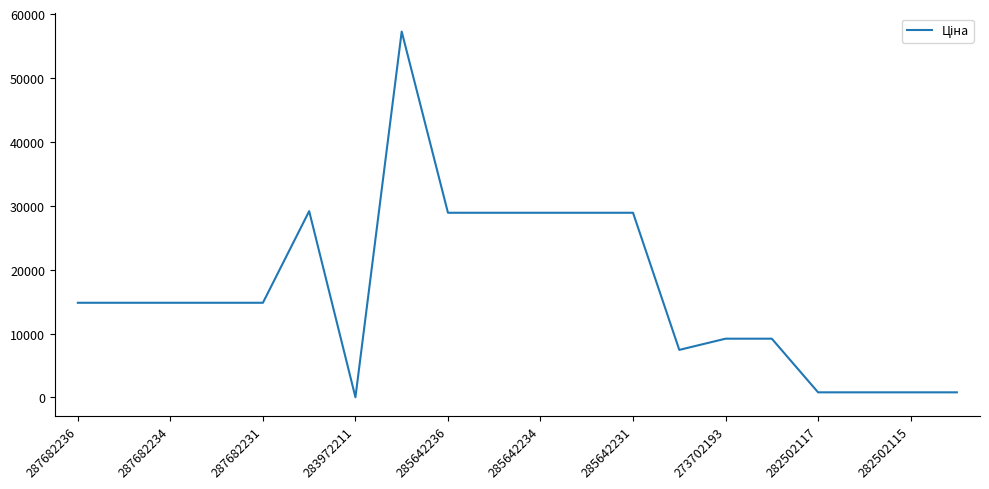

What is the greatest value displayed?

57258.0